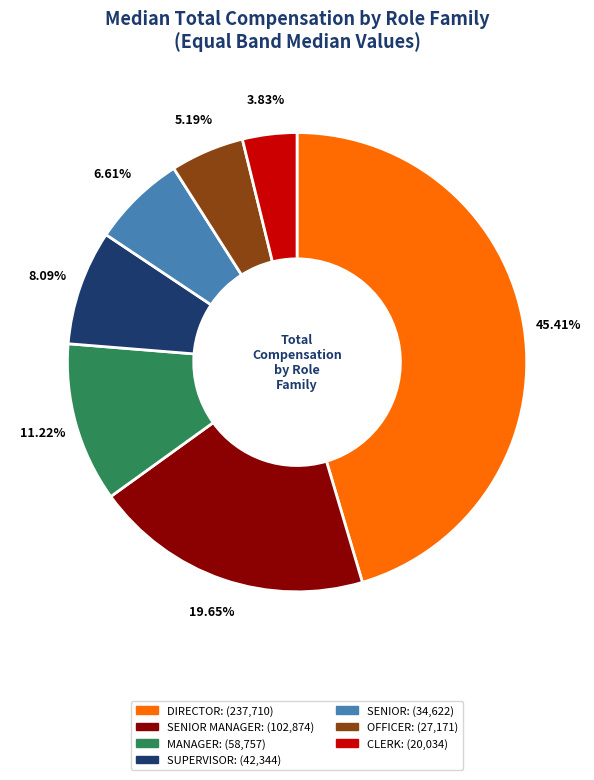

How many slices are in this pie chart?

7